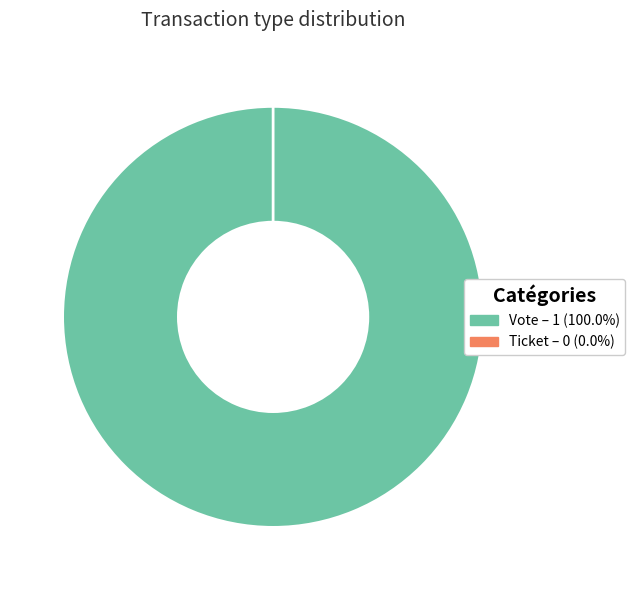

How many segments does this pie chart have?

2